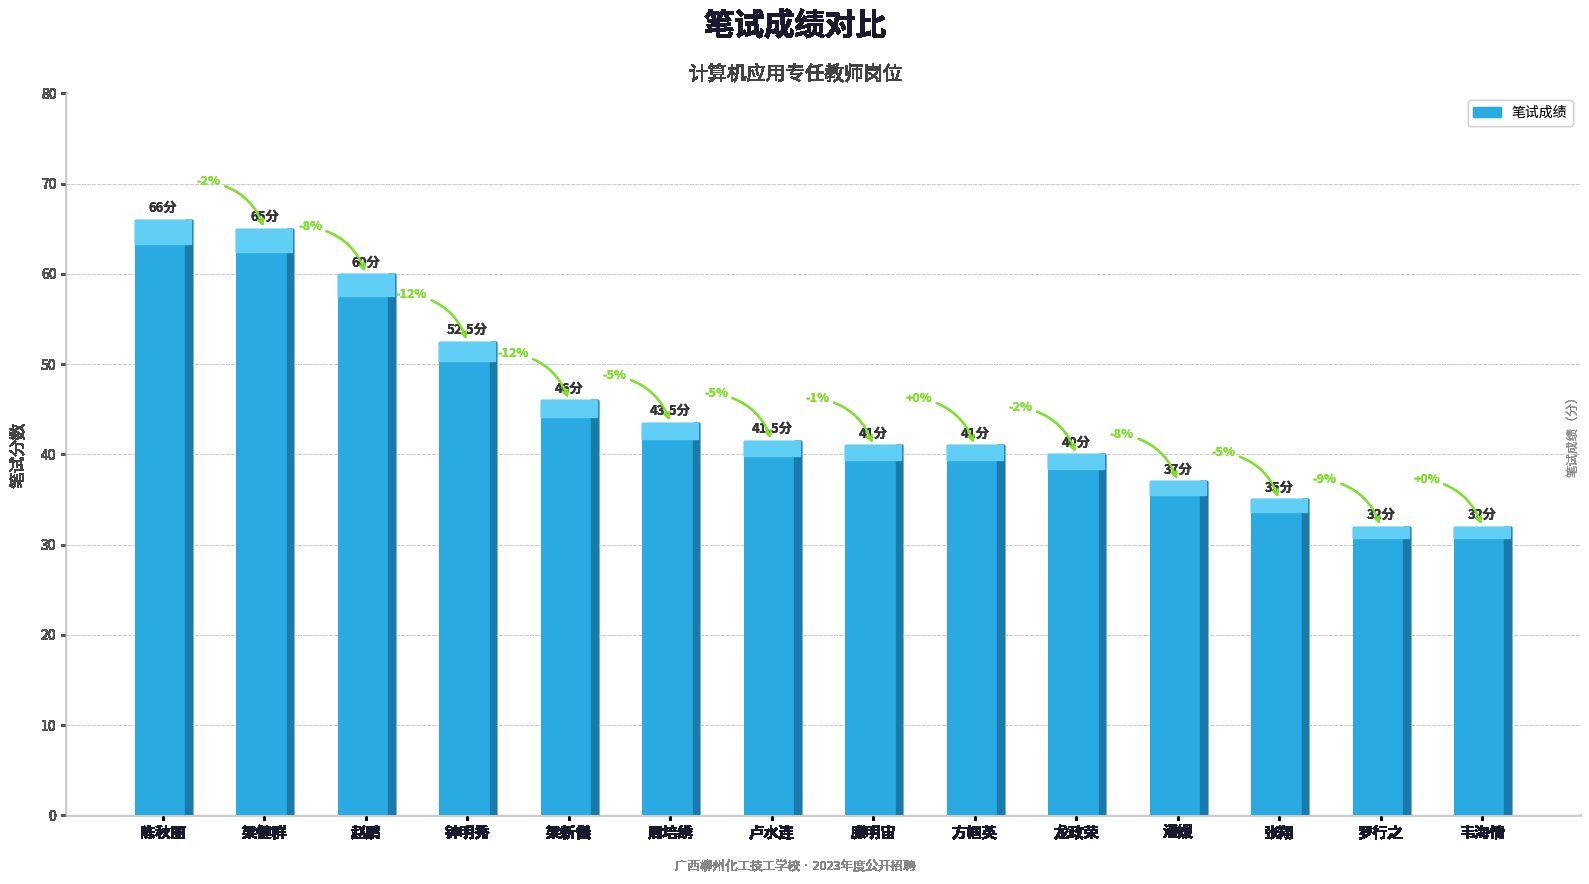

How many bars are there in total?

14